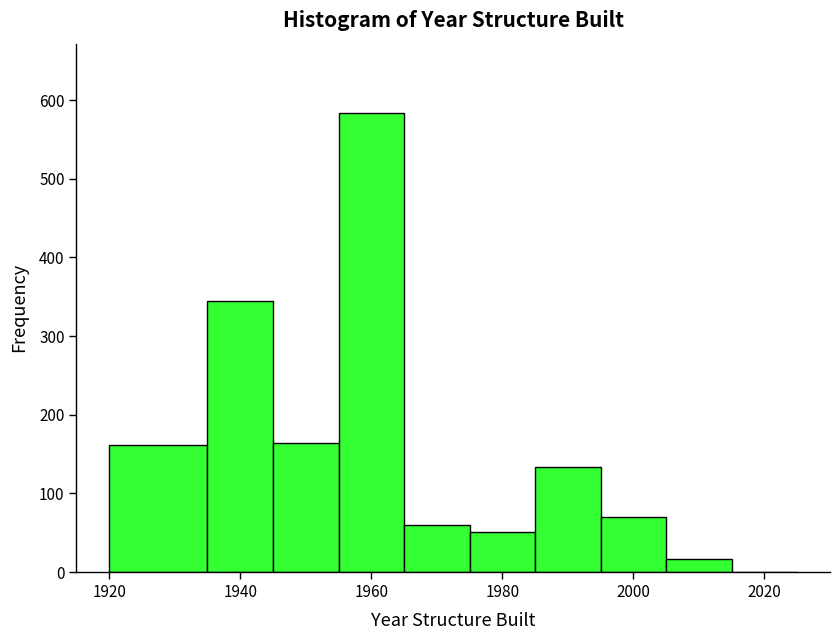

Over which range of the x-axis is the bar tallest?

1955 to 1965